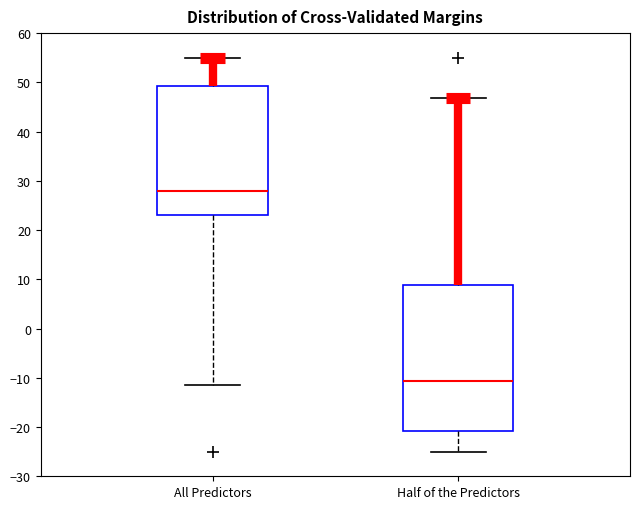

Which box has the highest median line?

All Predictors